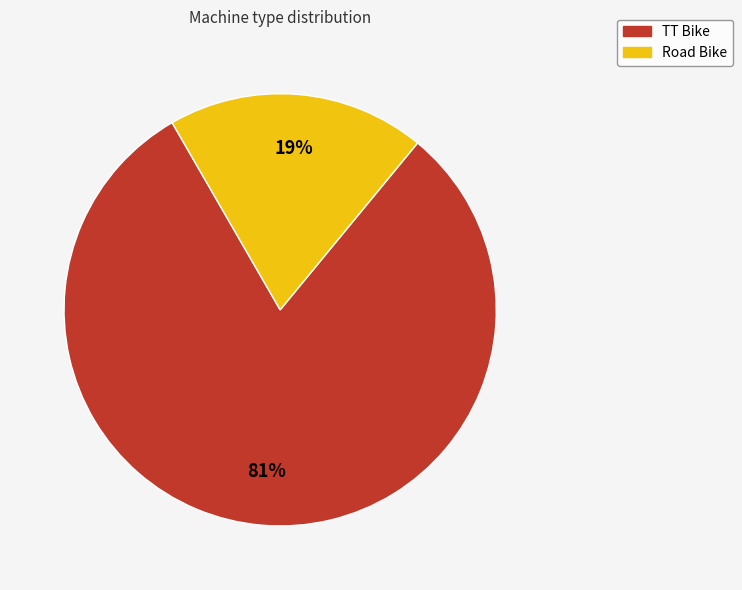

What is the ratio of the value at Road Bike to the value at TT Bike?

0.2